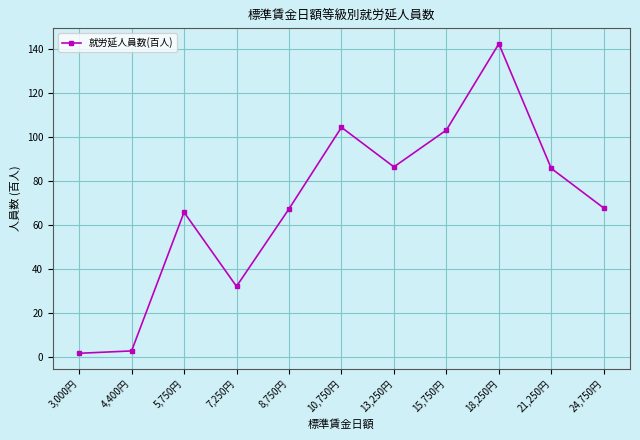

What is the label of the 10th point from the left?

21,250円